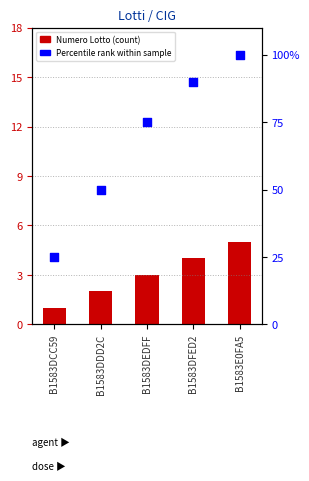

At which category is the sum across all series the highest?

B1583E0FA5